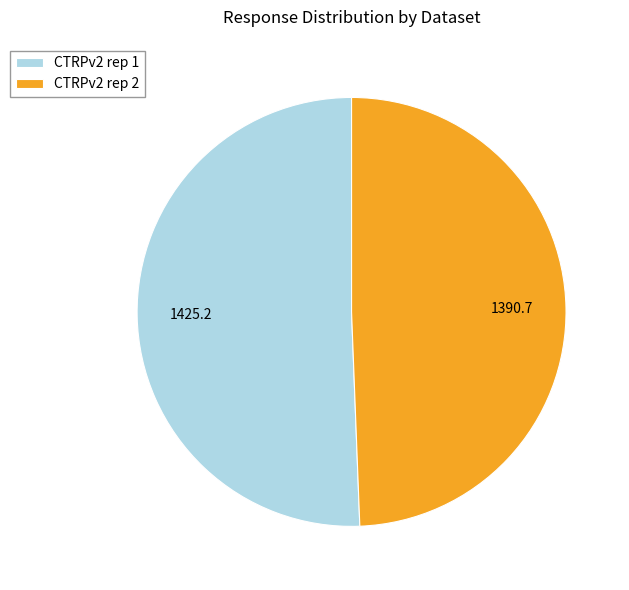

Which category accounts for the majority?

CTRPv2 rep 1